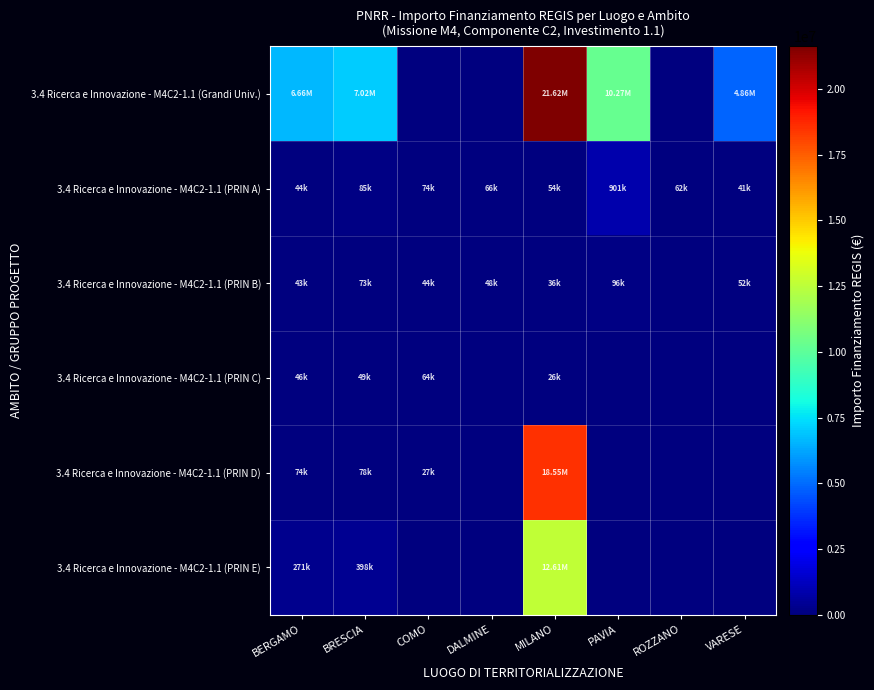

Between DALMINE and VARESE, which series saw the biggest shift?

3.4 Ricerca e Innovazione - M4C2-1.1 (Grandi Univ.)